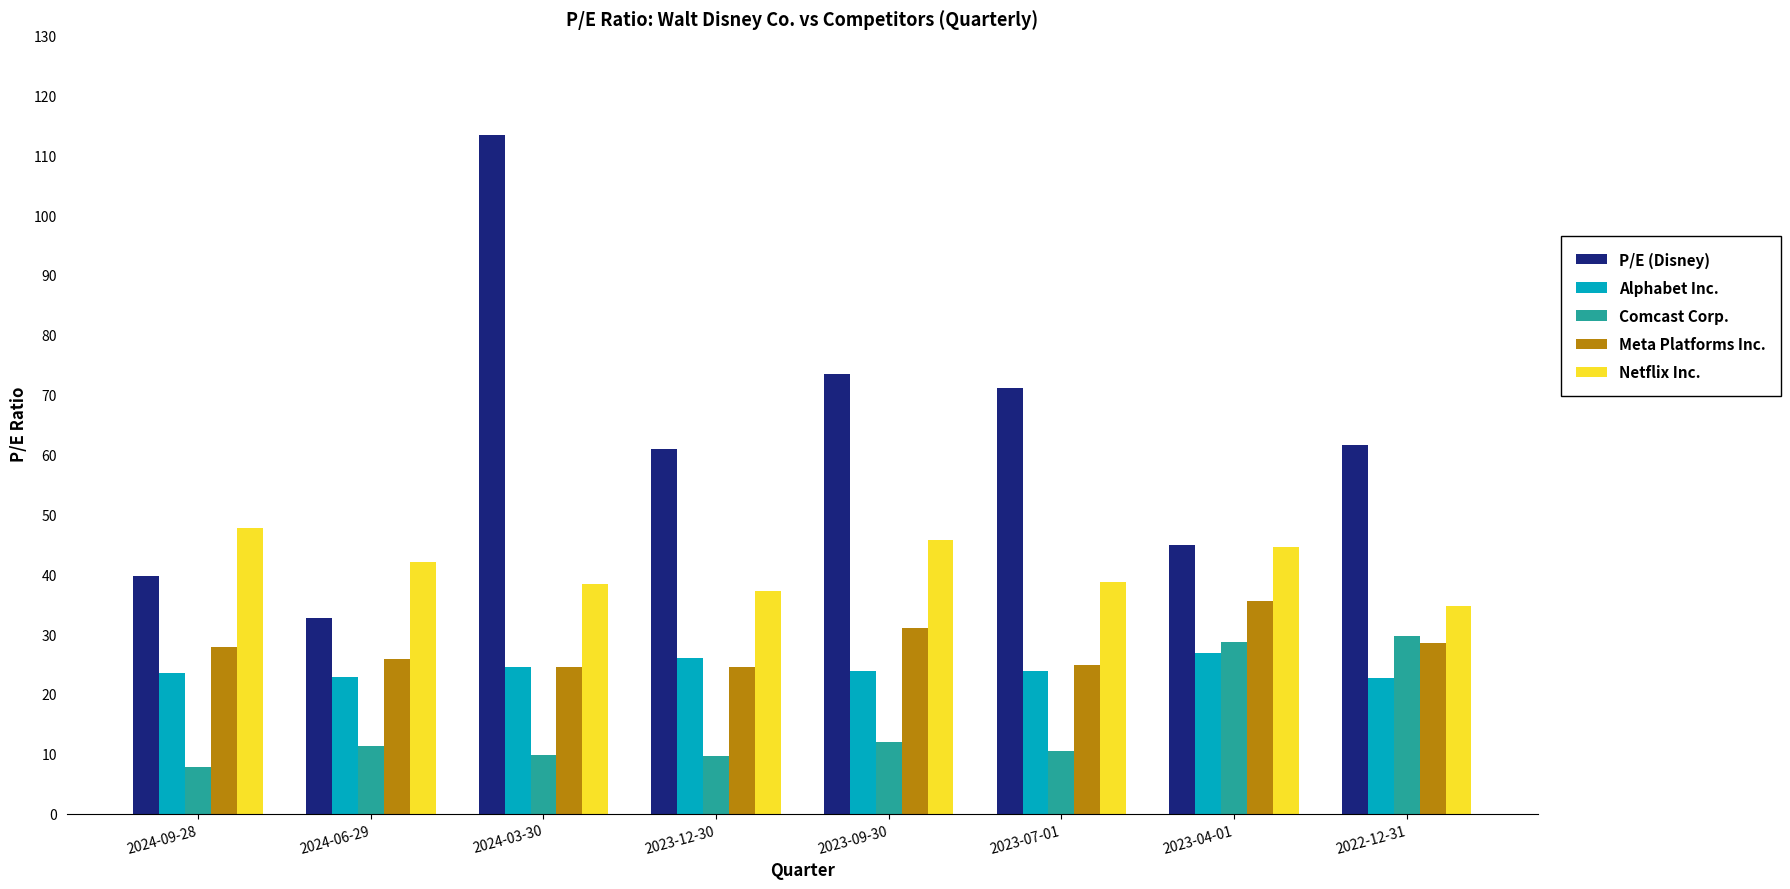

What is the spread (max minus min) of values at 2024-09-28?

39.9